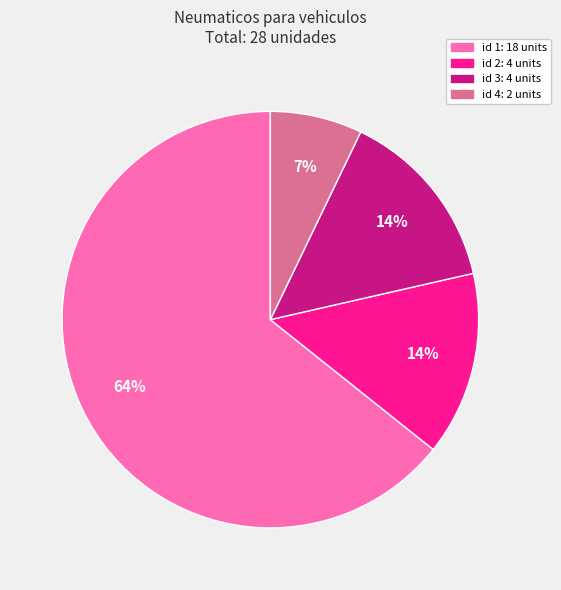

To the nearest percent, what is the average slice percentage?

25%